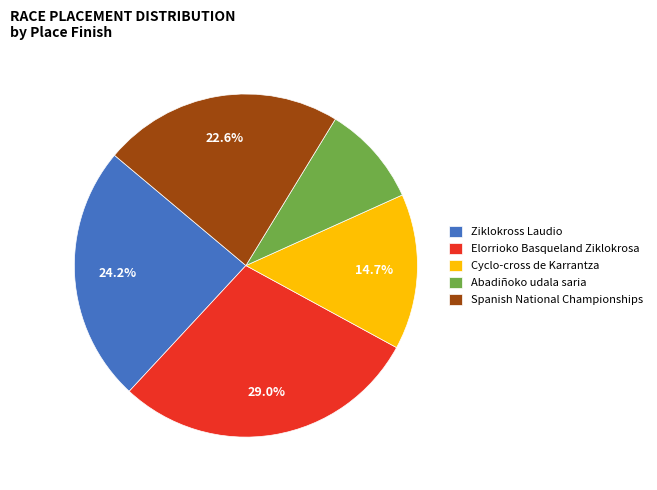

Is it true that Spanish National Championships is 28% of the pie?

False